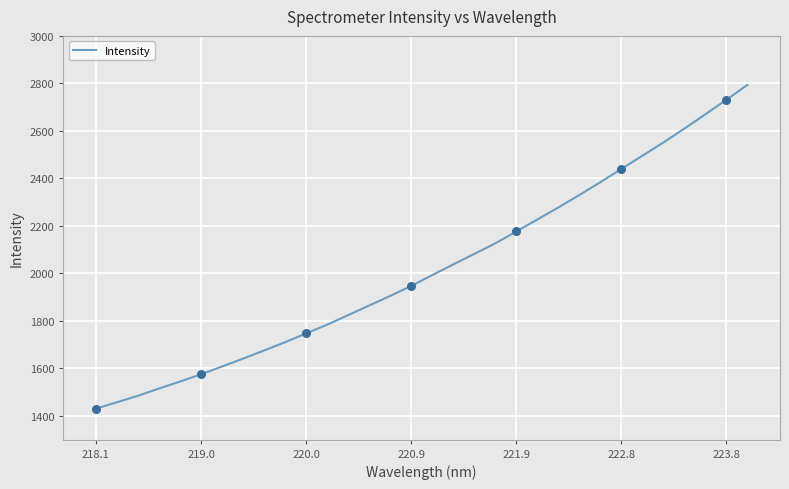

What is the greatest value displayed?

2793.7